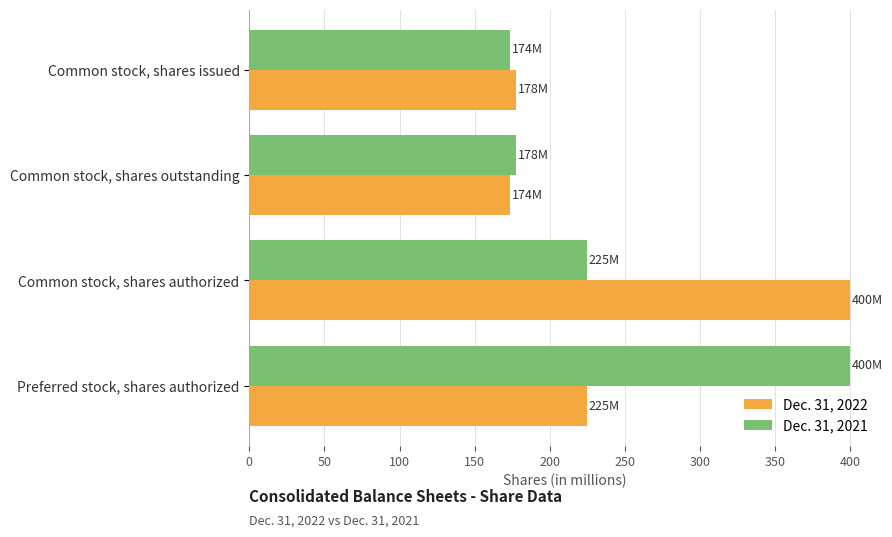

What is the total value across all series at Preferred stock, shares authorized?

625.0